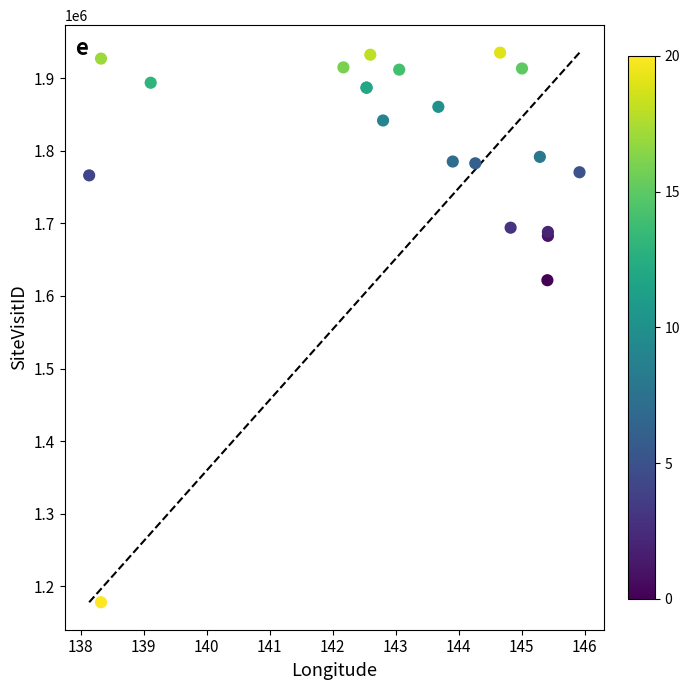

What Y value in the scatter plot is closest to 1556654?

1621693